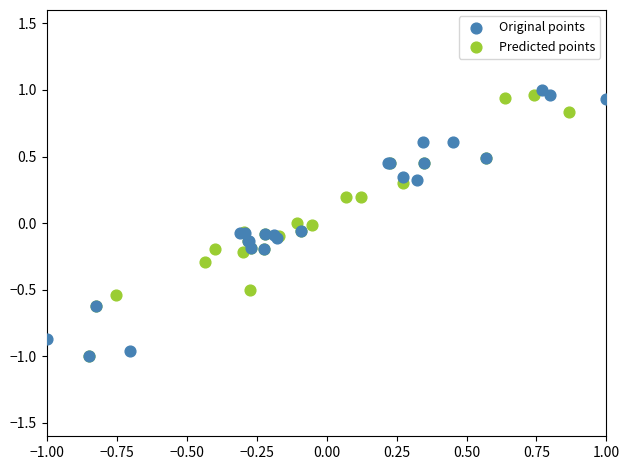

Which series reaches the maximum Y coordinate?

Original points